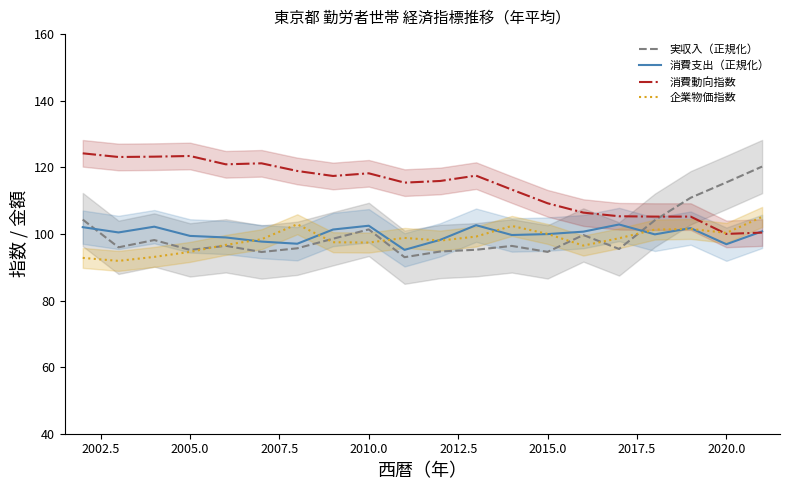

What is the sum of the 企業物価指数 values at 2010.0 and 2020.0?

197.7